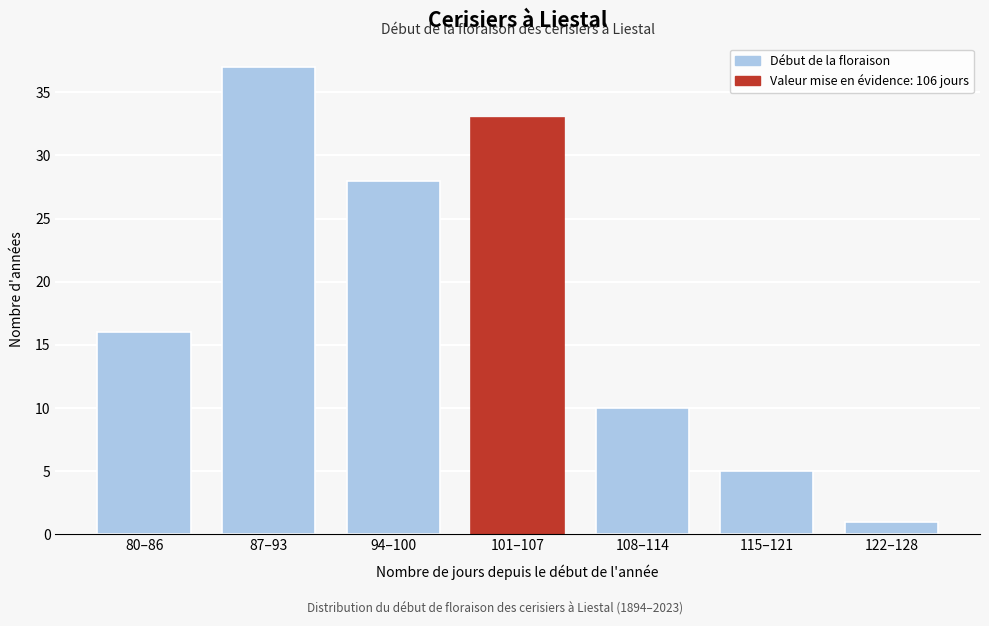

Reading right to left, what are all the values shown in this chart?

1	5	10	33	28	37	16